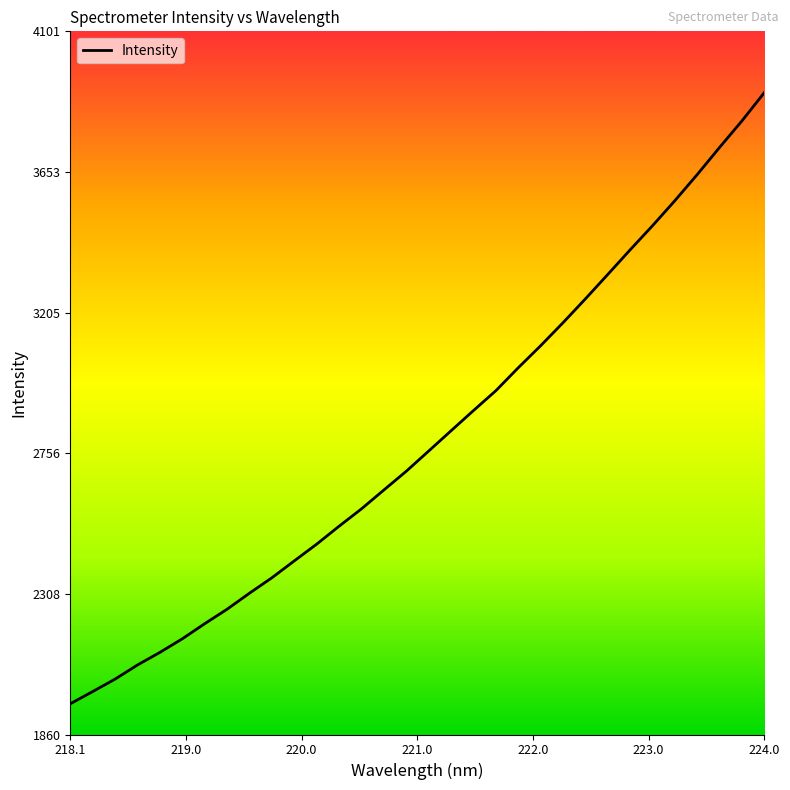

What is the smallest value displayed?

1957.7